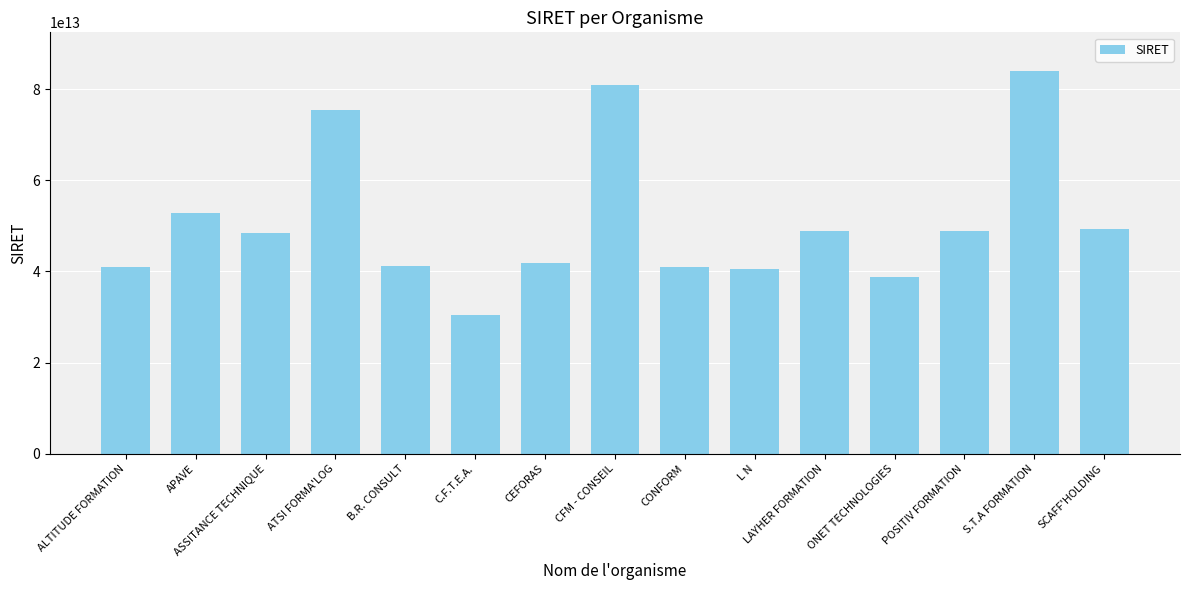

How many bars are there in total?

15